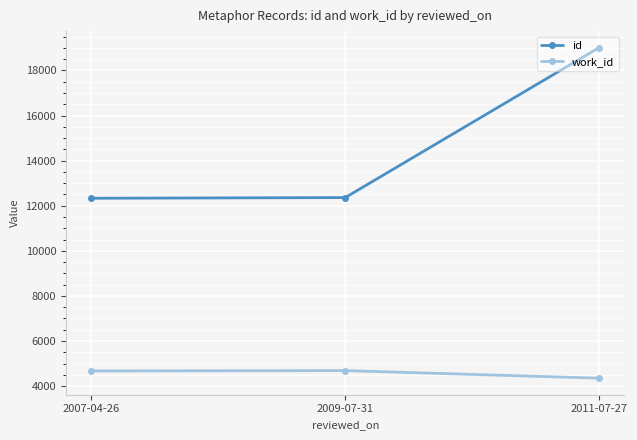

What is the label of the 2nd point from the right?

2009-07-31